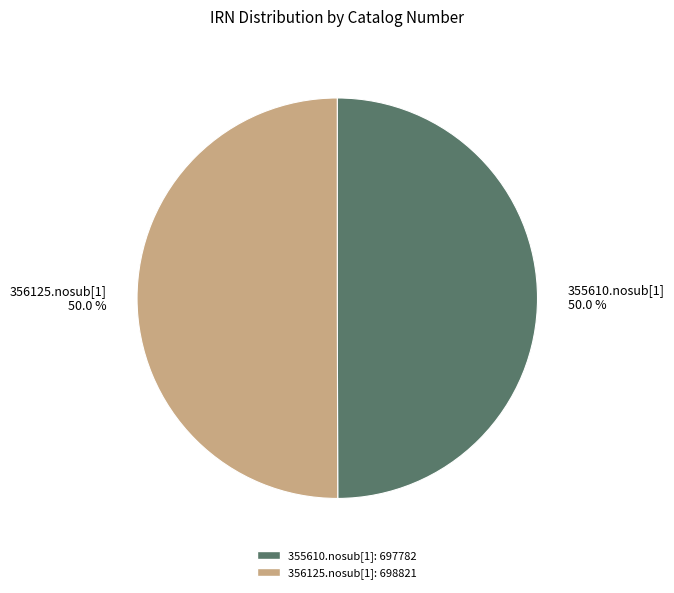

The 355610.nosub[1] slice represents 50% of the pie. True or false?

True